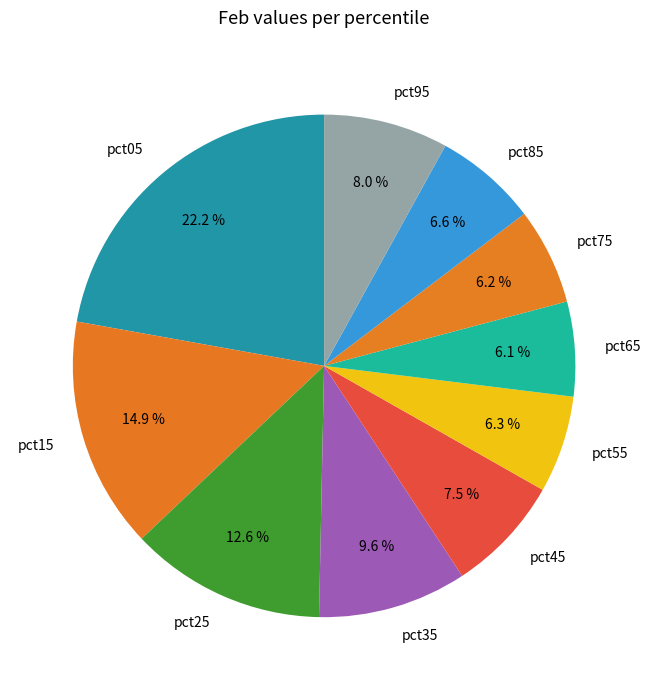

To the nearest percent, what is the average slice percentage?

10%